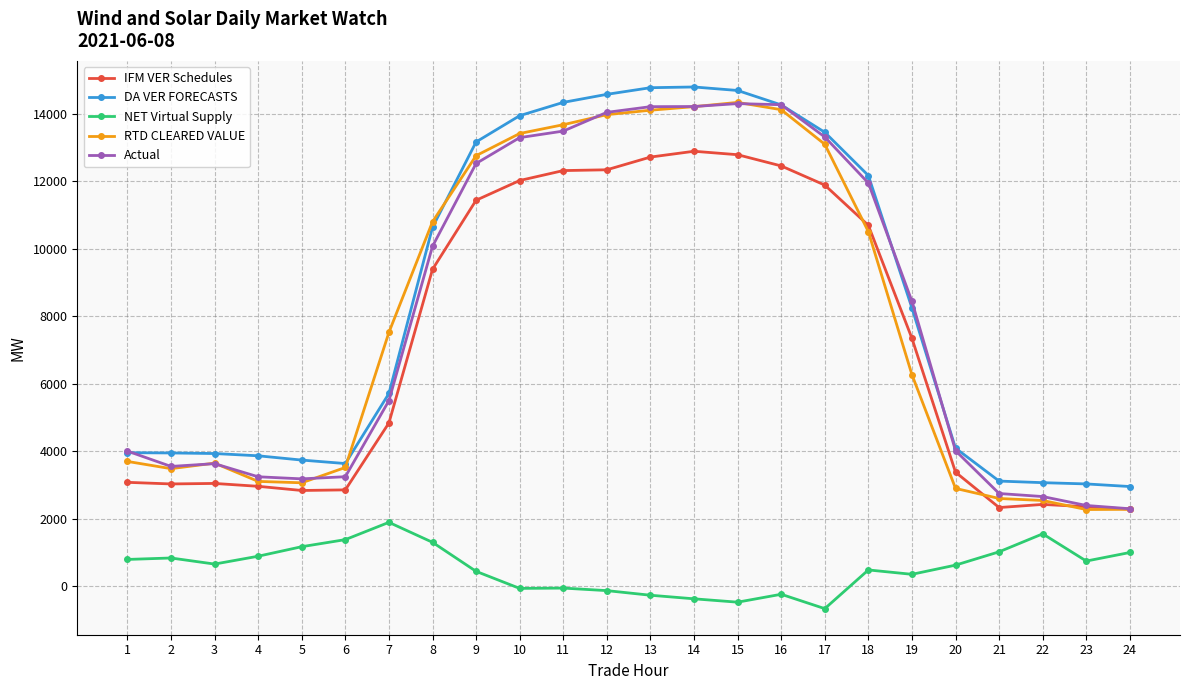

What is the minimum value shown in the chart?

-657.4